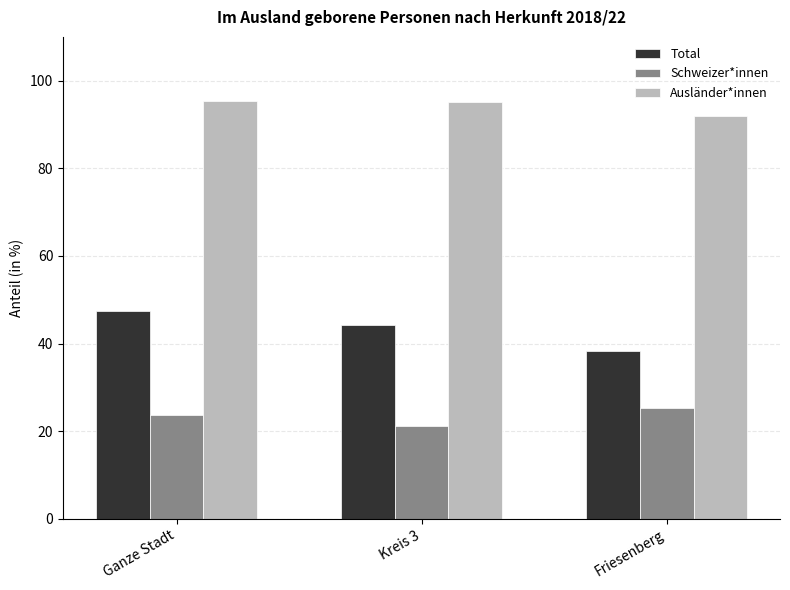

How many values in the Total series are below 44?

1